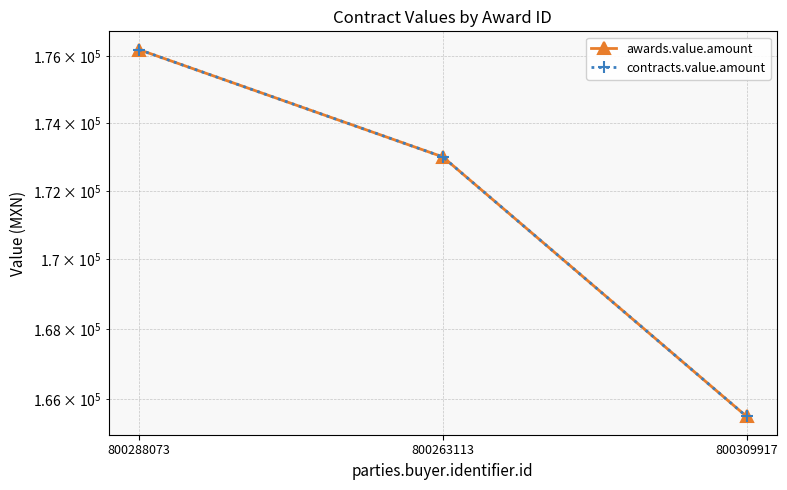

What is the label of the 3rd point from the right?

800288073